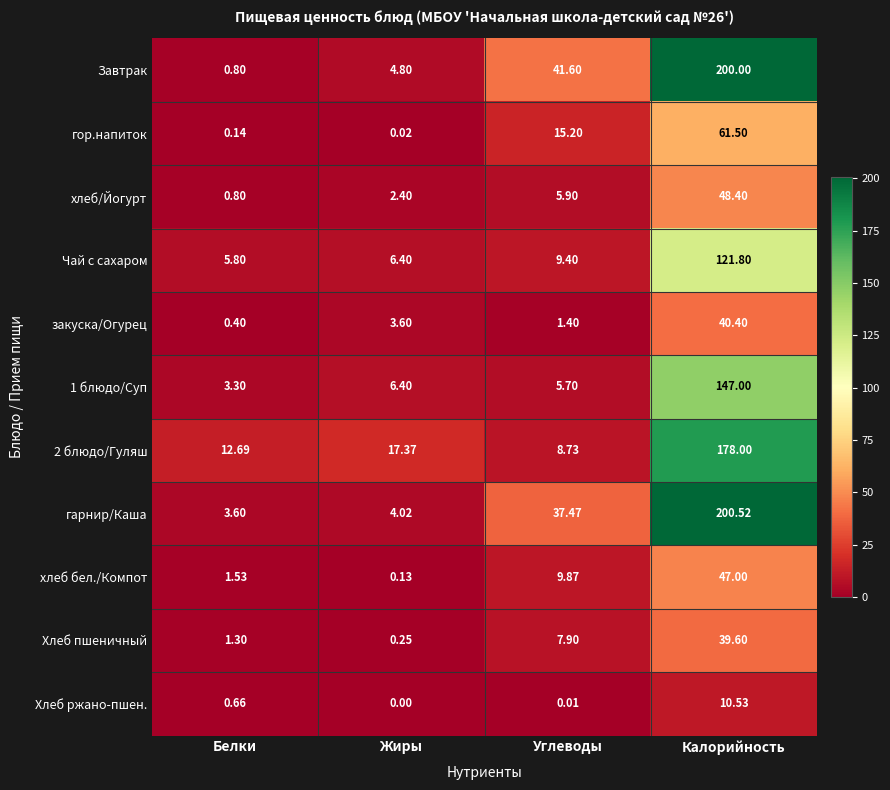

Rank the series by their maximum value, from highest to lowest.

гарнир/Каша, Завтрак, 2 блюдо/Гуляш, 1 блюдо/Суп, Чай с сахаром, гор.напиток, хлеб/Йогурт, хлеб бел./Компот, закуска/Огурец, Хлеб пшеничный, Хлеб ржано-пшен.